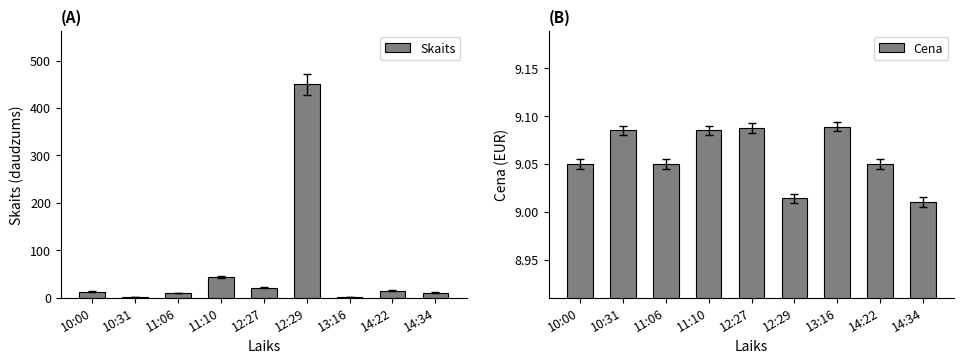

Reading right to left, what are all the values shown in this chart?

Skaits: 11.0	15.0	2.0	450.0	21.0	44.0	10.0	1.0	13.0
Cena: 9.0	9.1	9.1	9.0	9.1	9.1	9.1	9.1	9.1